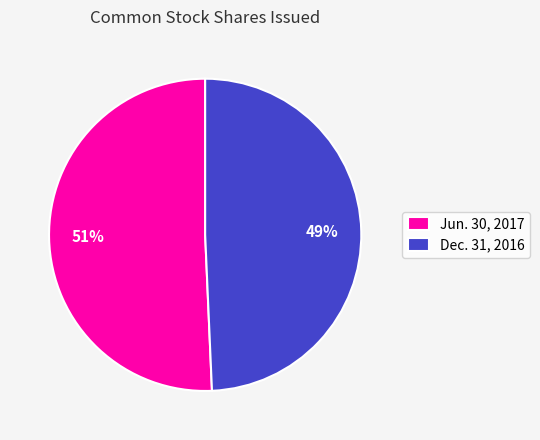

Count the number of slices in the pie.

2